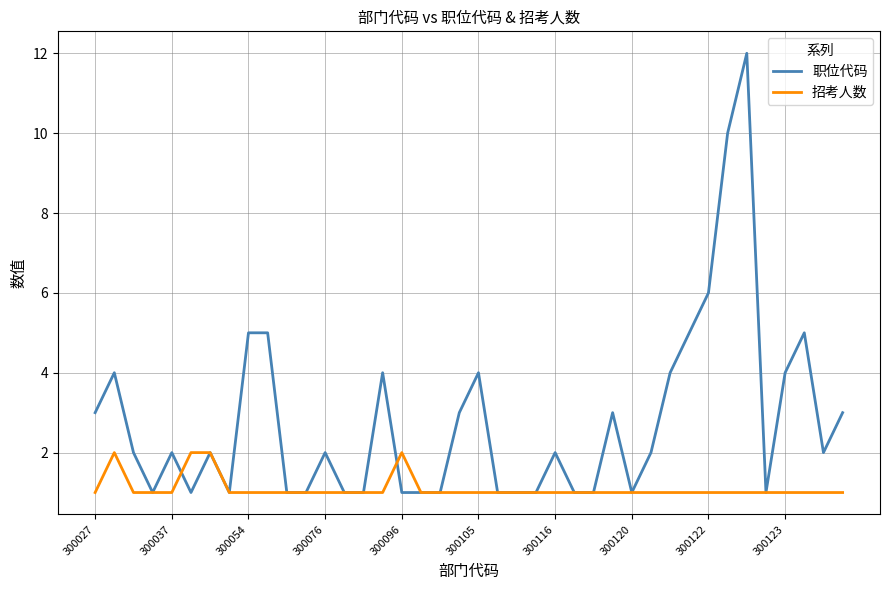

List the series in order of their overall mean, lowest first.

招考人数, 职位代码